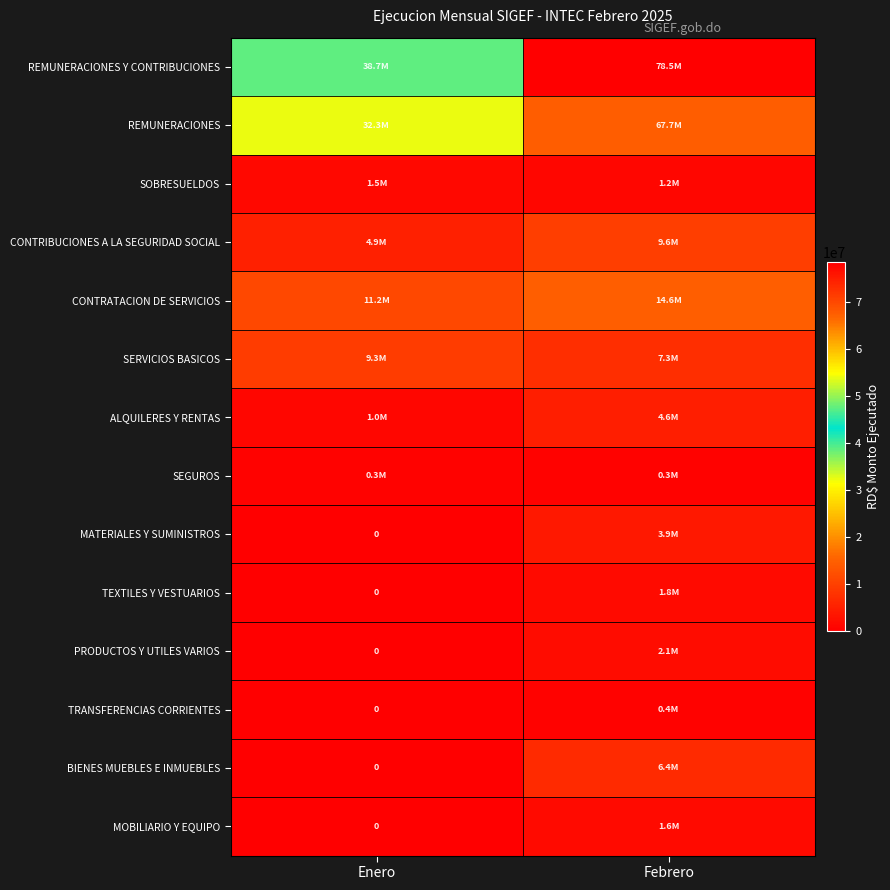

What is the difference between the maximum and minimum values in the SOBRESUELDOS series?

301073.6